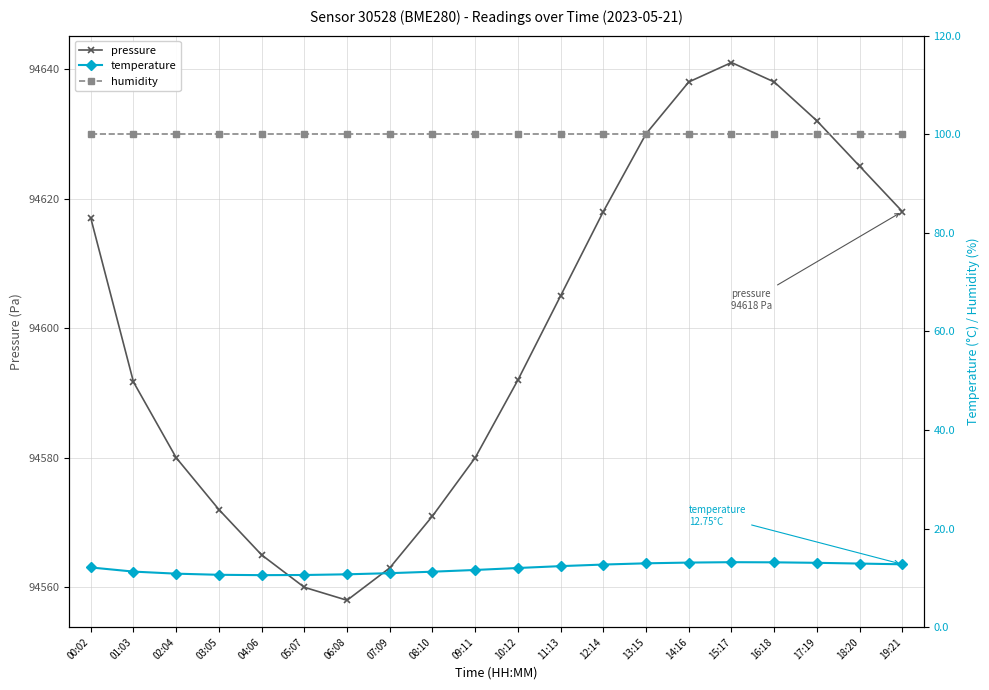

Rank the series at 16:18 from lowest to highest value.

temperature, humidity, pressure